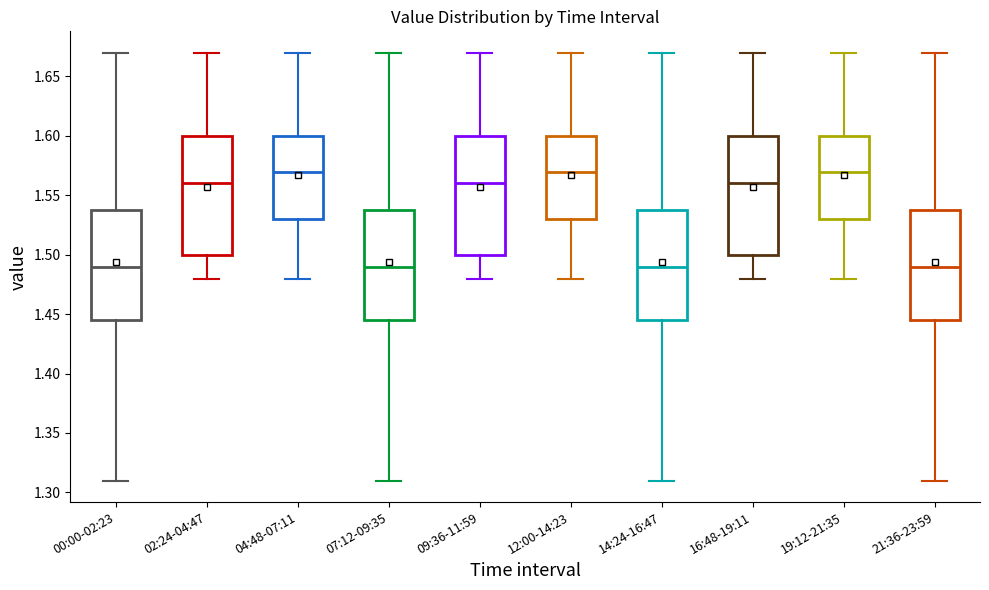

Where does the upper whisker of the box for 04:48-07:11 end on the y-axis? The values are not printed on the chart, so give them approximately, as read against the axis.

1.670